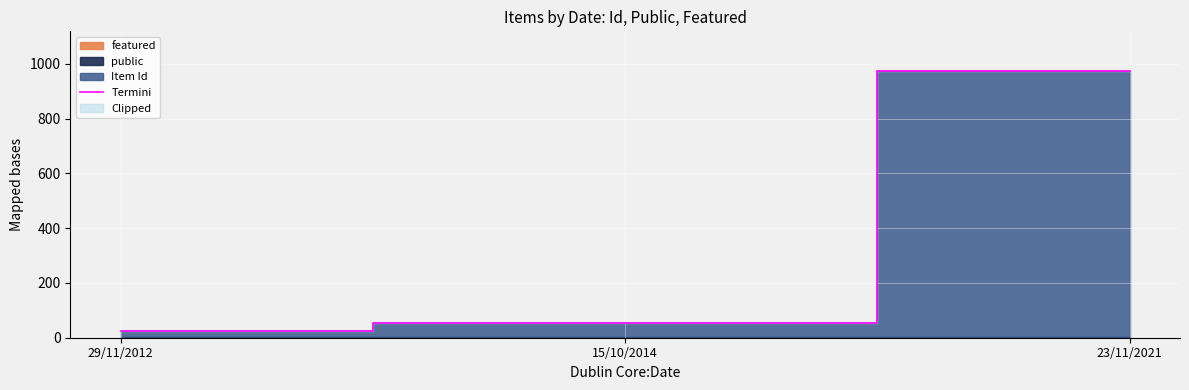

Read the value at 29/11/2012, to the nearest 10.

20